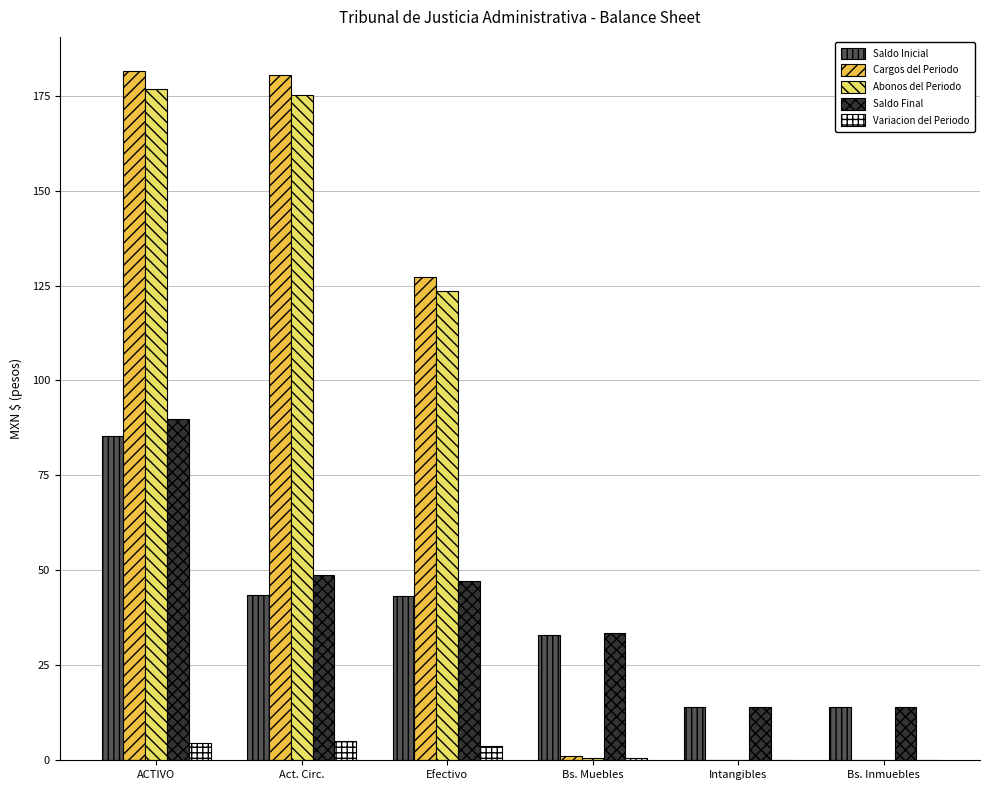

Which series has the largest range (max minus min)?

Cargos del Periodo